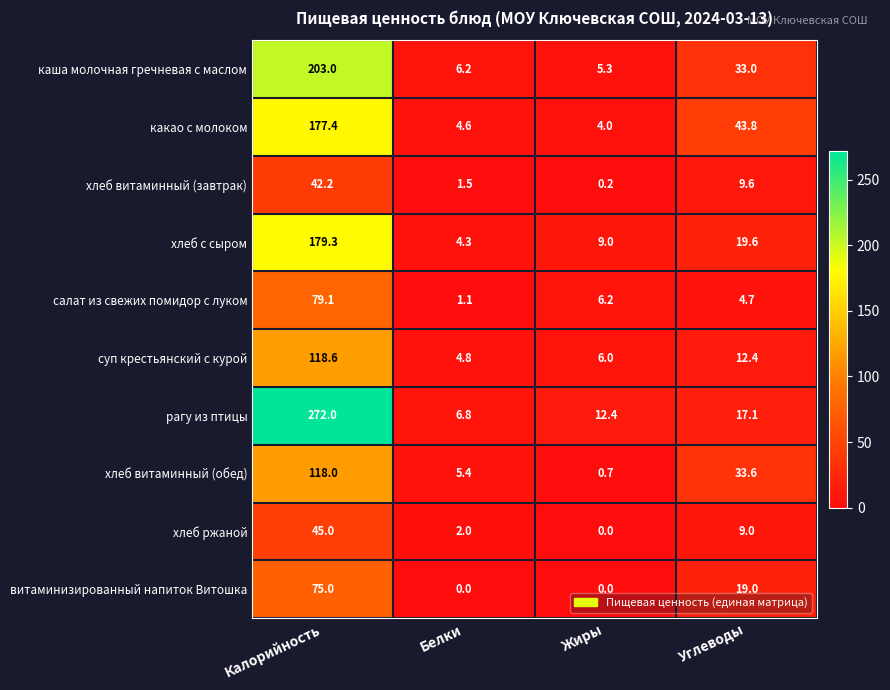

What is the sum of the хлеб витаминный (завтрак) values at Белки and Жиры?

1.7